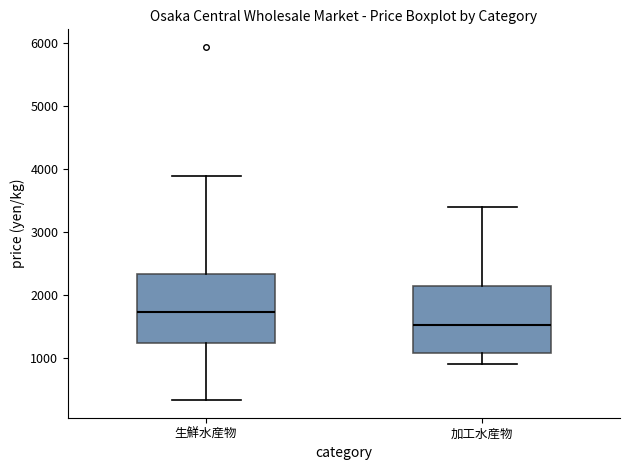

Which box's median line is the lowest?

加工水産物